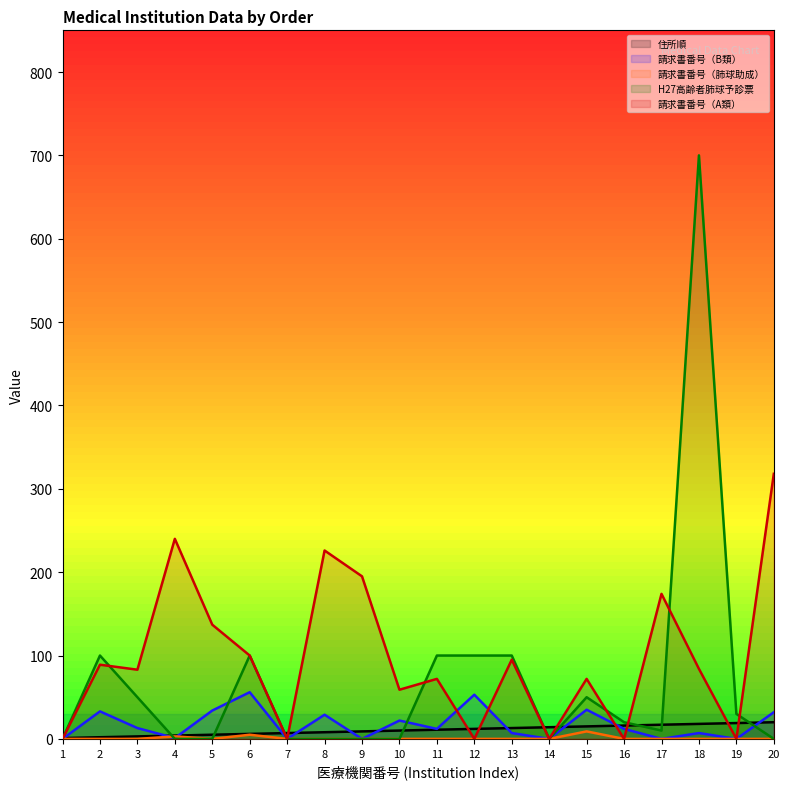

Is it true that 請求書番号（B類） equals 45 at 5?

False